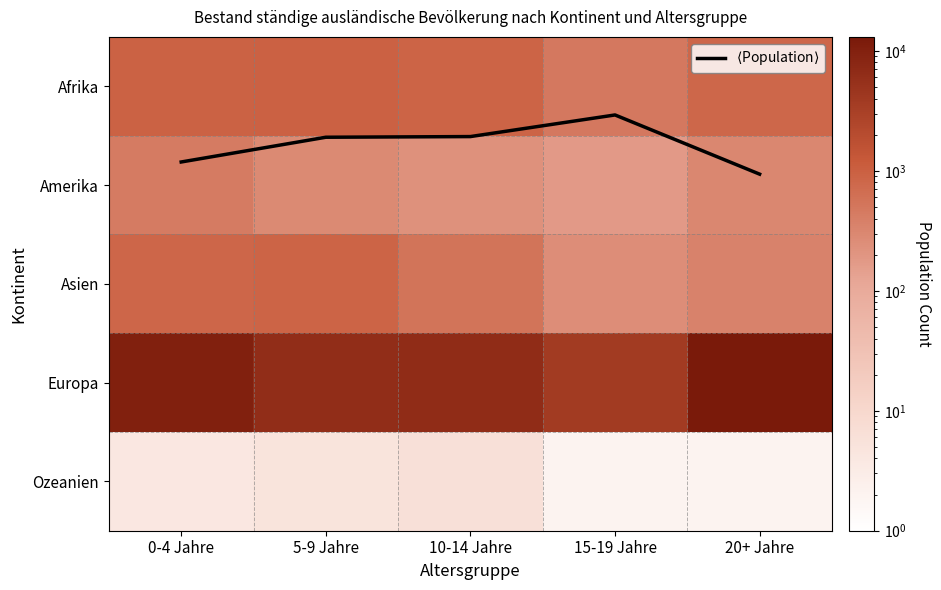

What is the maximum value for Amerika?

434.0